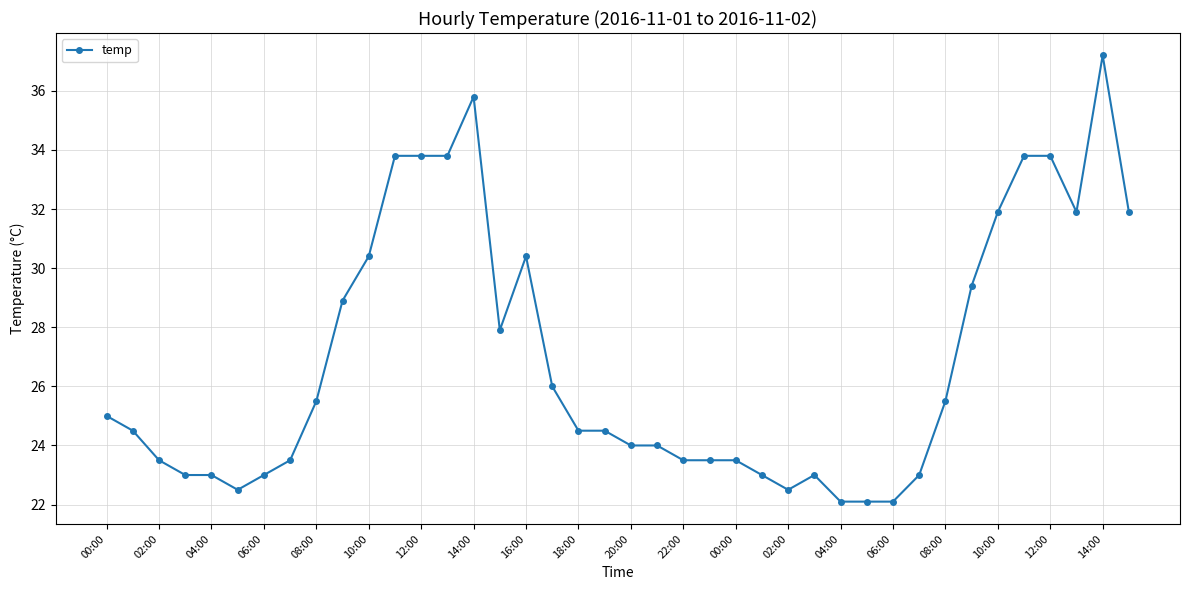

Reading left to right, what are all the values shown in this chart?

25.0	24.5	23.5	23.0	23.0	22.5	23.0	23.5	25.5	28.9	30.4	33.8	33.8	33.8	35.8	27.9	30.4	26.0	24.5	24.5	24.0	24.0	23.5	23.5	23.5	23.0	22.5	23.0	22.1	22.1	22.1	23.0	25.5	29.4	31.9	33.8	33.8	31.9	37.2	31.9